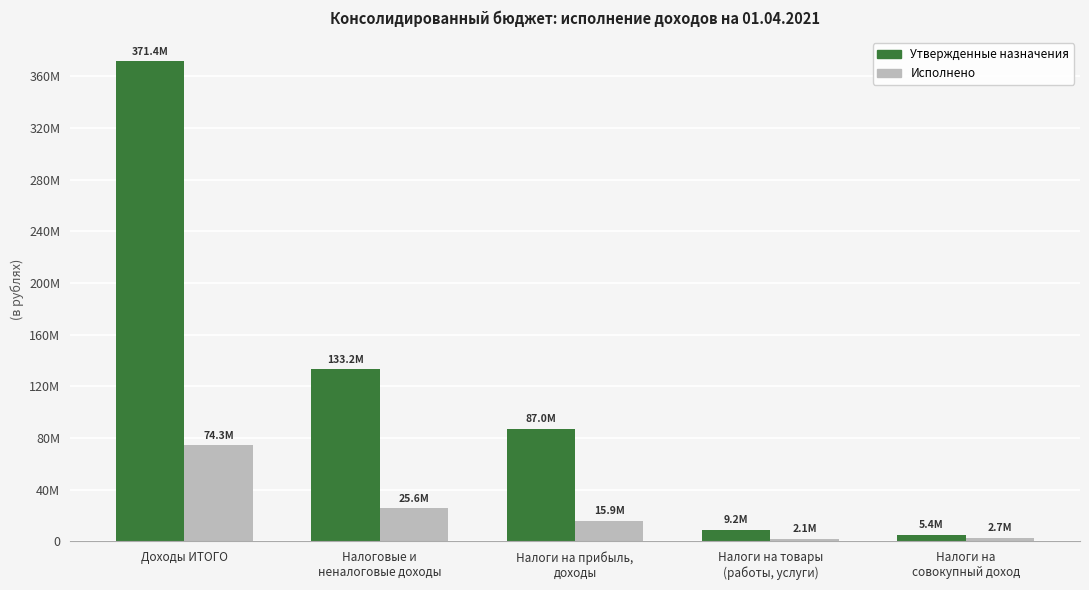

Read the Утвержденные назначения value at Доходы ИТОГО.

371417011.0